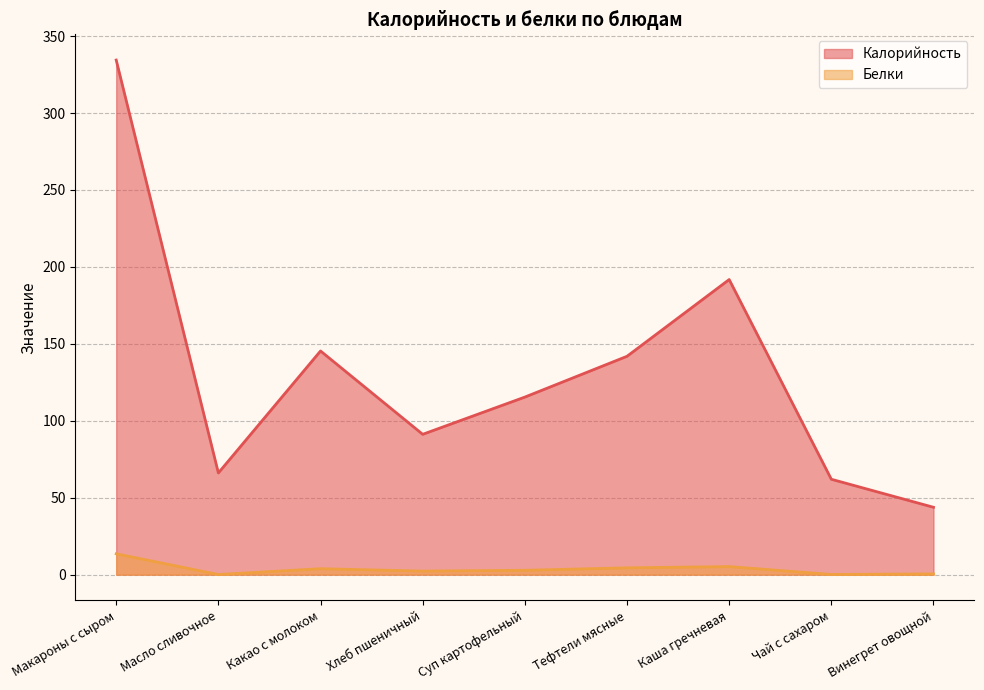

In Калорийность, how many points are higher than both neighbors (excluding endpoints)?

2